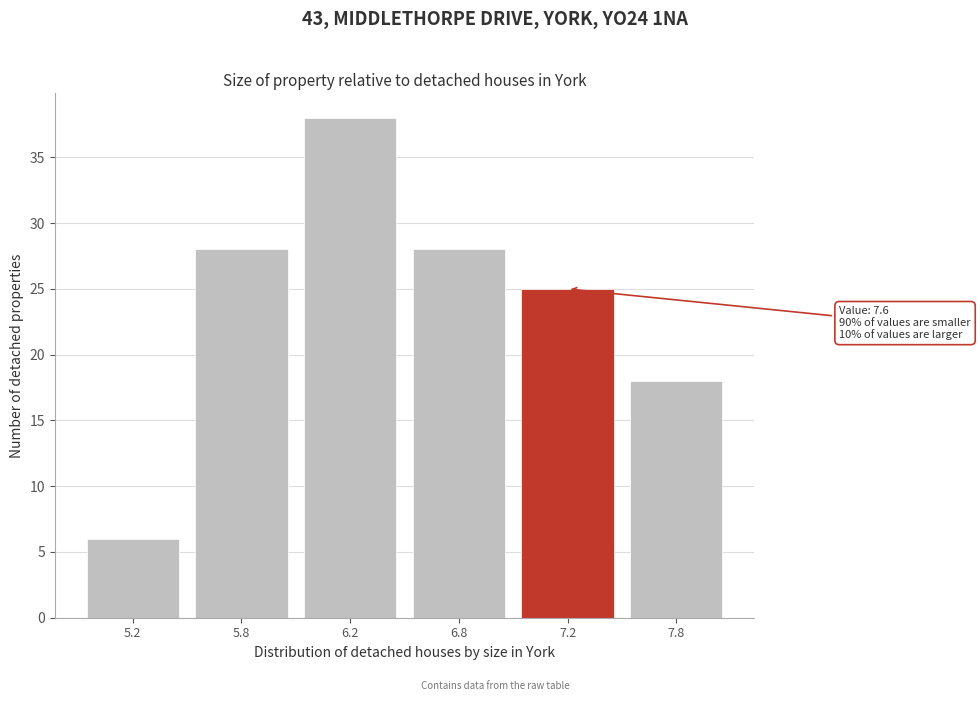

Reading left to right, what are all the values shown in this chart?

5.2=6	5.8=28	6.2=38	6.8=28	7.2=25	7.8=18